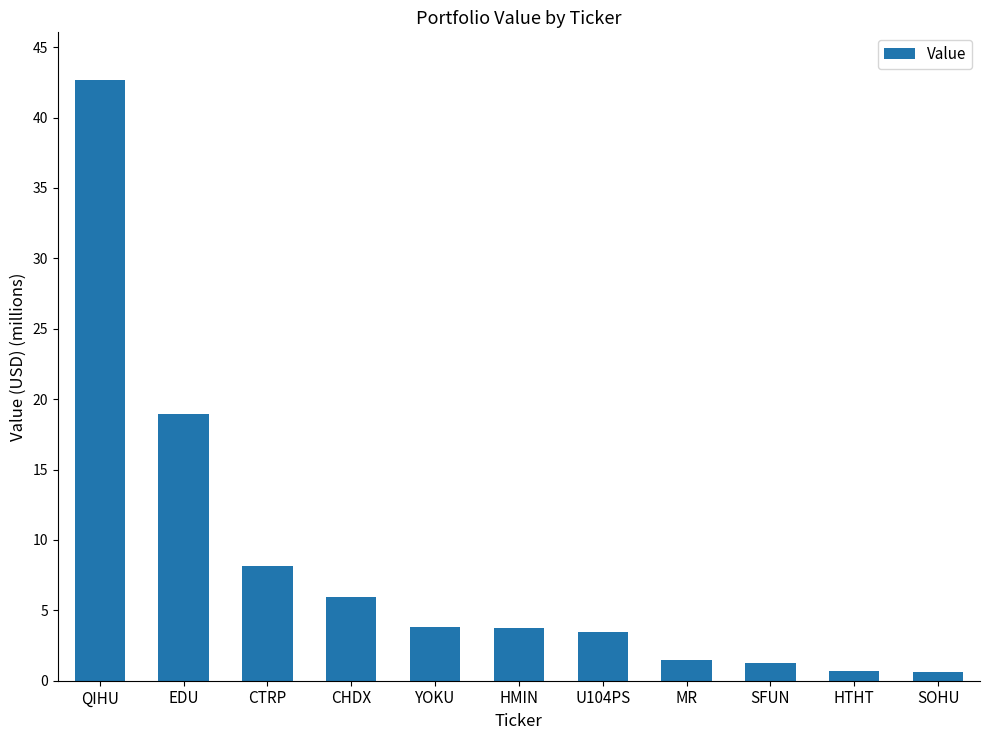

Are the bars grouped side by side (vs. stacked)?

No